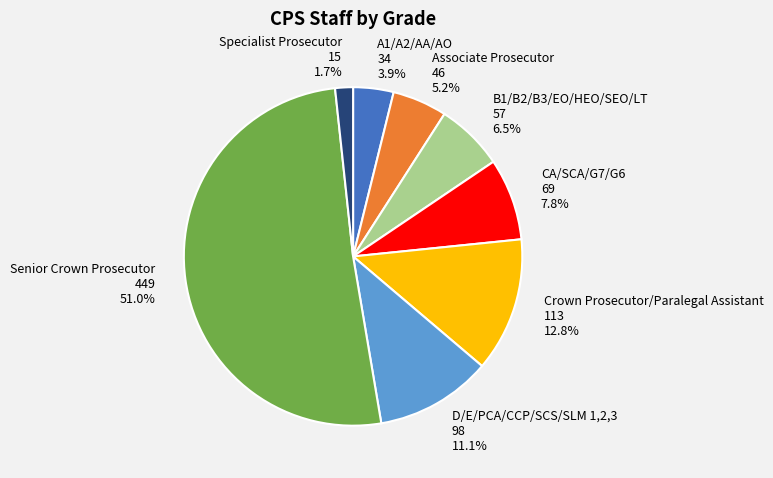

Which slice is the smallest?

Specialist Prosecutor